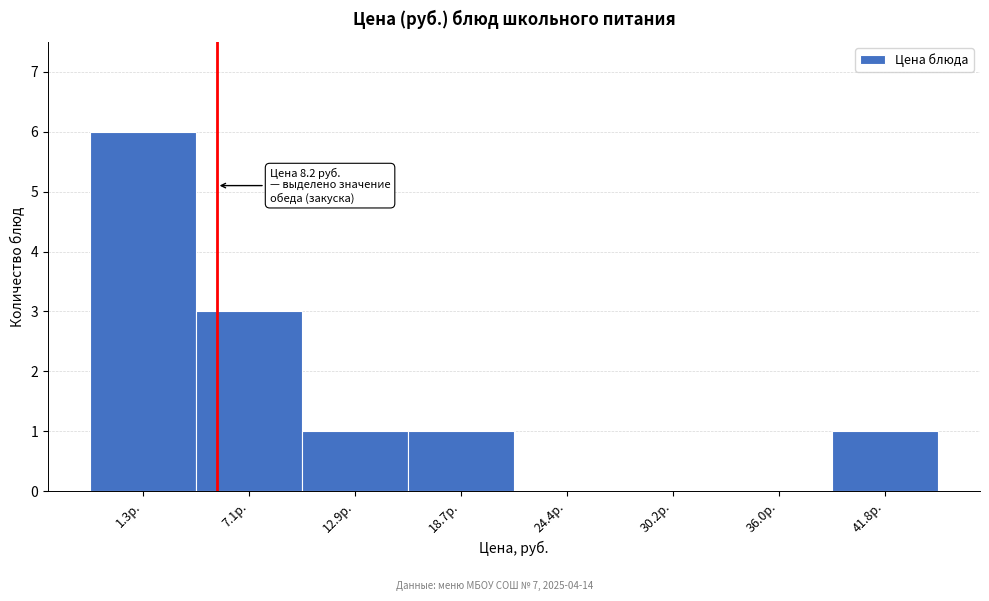

Reading left to right, what are all the values shown in this chart?

1.3р.=6	7.1р.=3	12.9р.=1	18.7р.=1	24.4р.=0	30.2р.=0	36.0р.=0	41.8р.=1